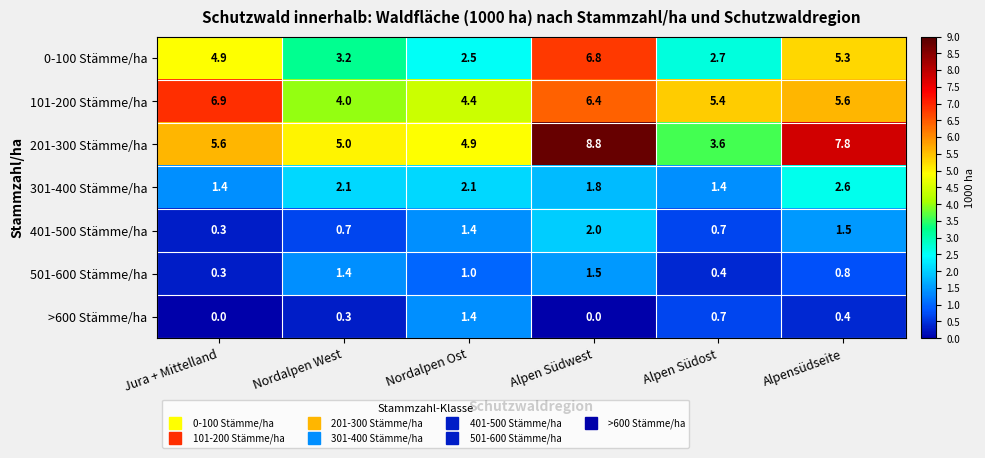

What is the maximum value for 501-600 Stämme/ha?

1.5